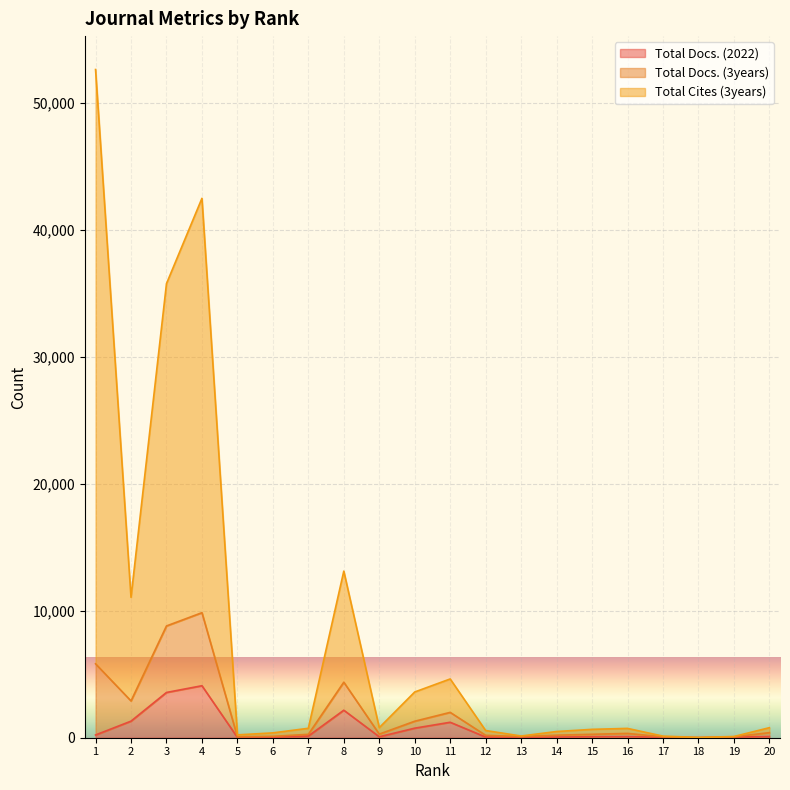

The Total Docs. (2022) series shows 216 at 1. True or false?

True